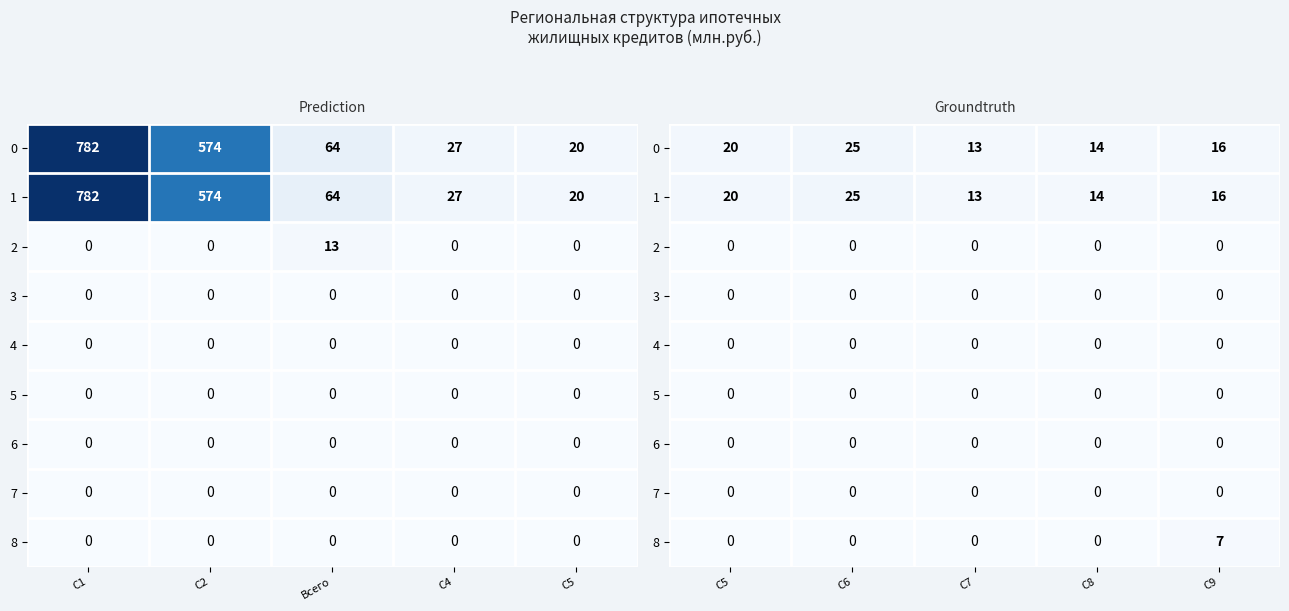

List the labels in order of 3 value, smallest first.

C5, C6, C7, C8, C9